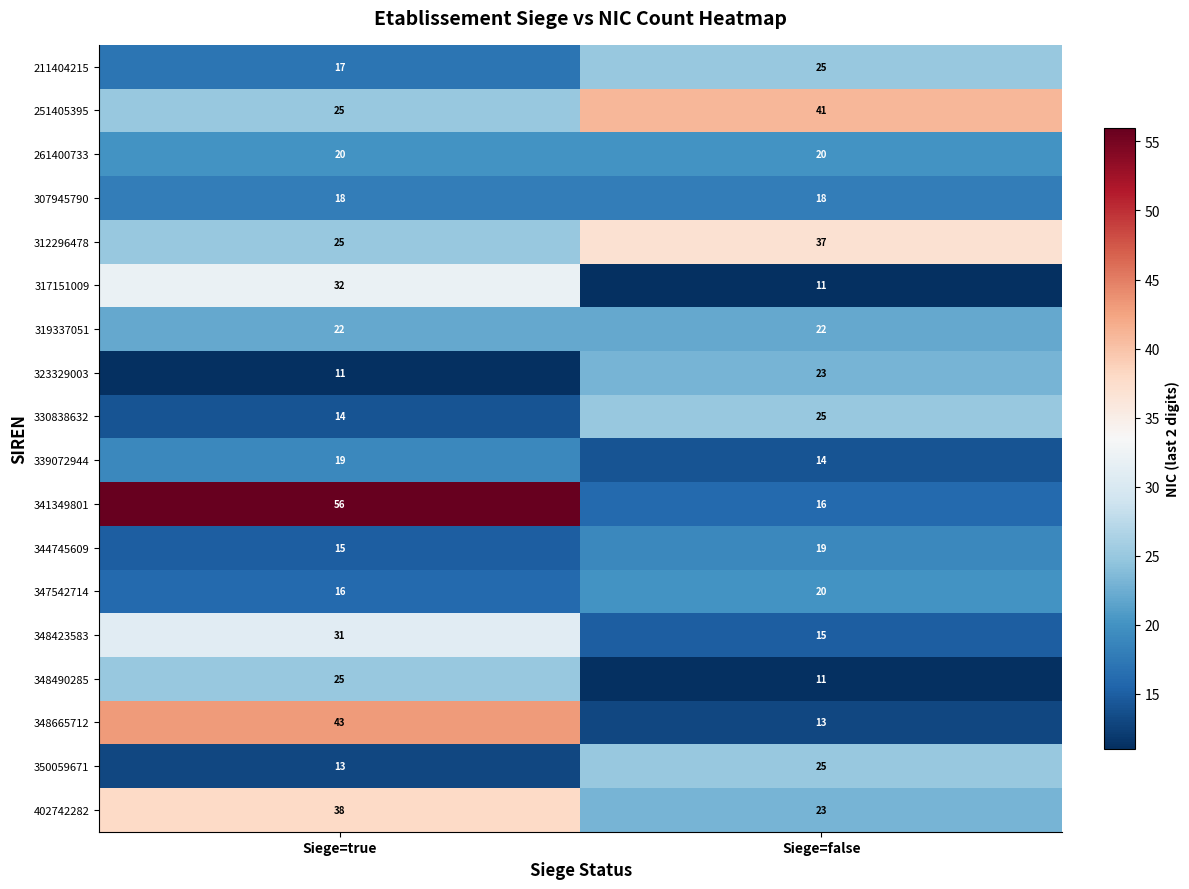

True or false: 348665712 has a value of 13 at Siege=false.

True